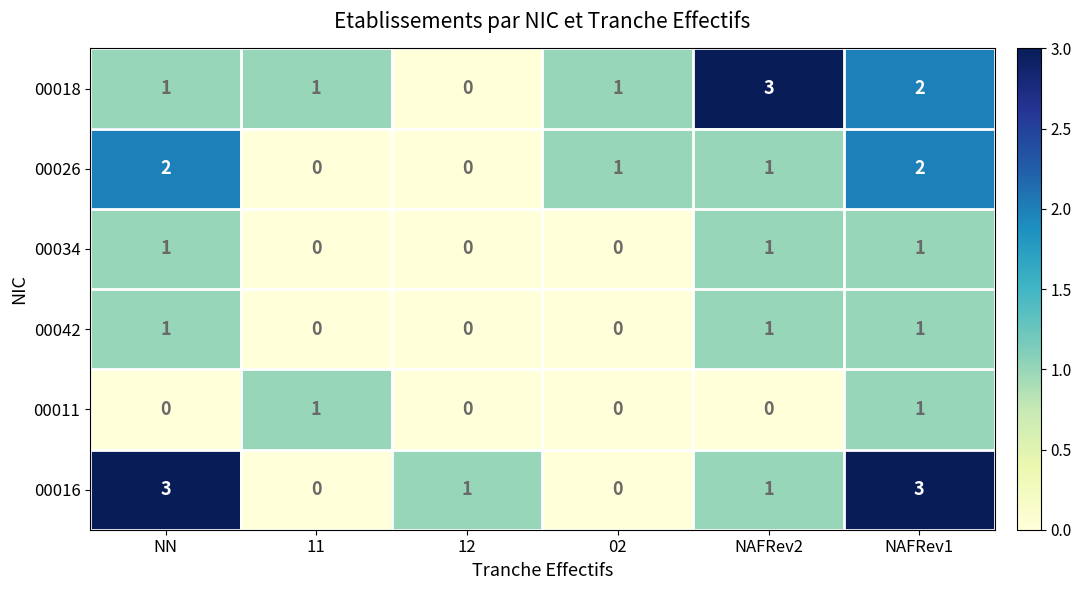

Where does the 00016 series first go above 1?

NN